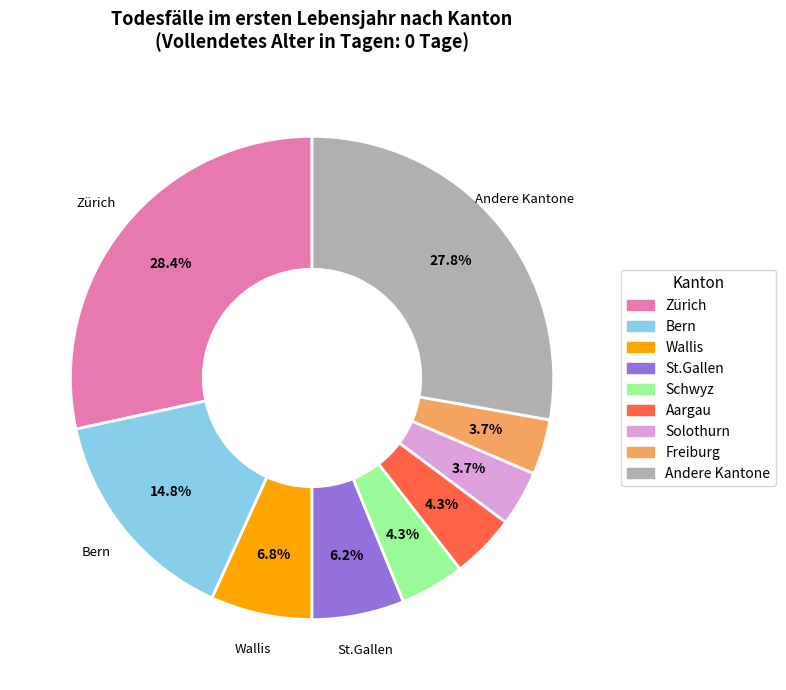

To the nearest percent, what is the difference between the largest and smallest slice percentages?

25%